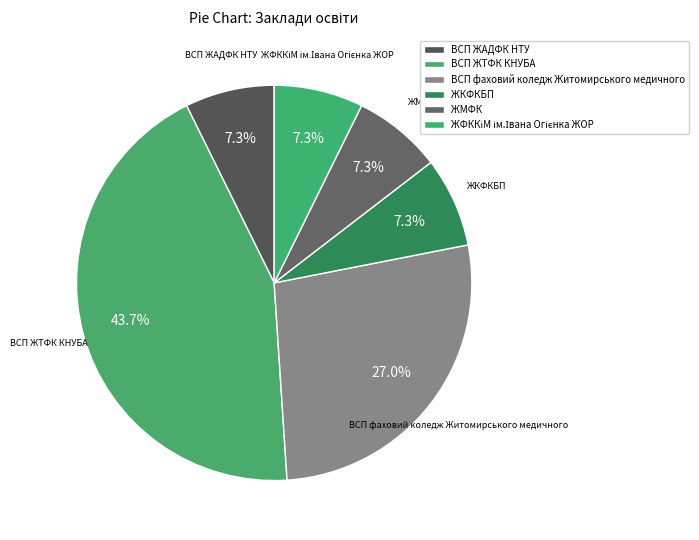

To the nearest percent, what percentage of the pie is ЖКФКБП?

7%